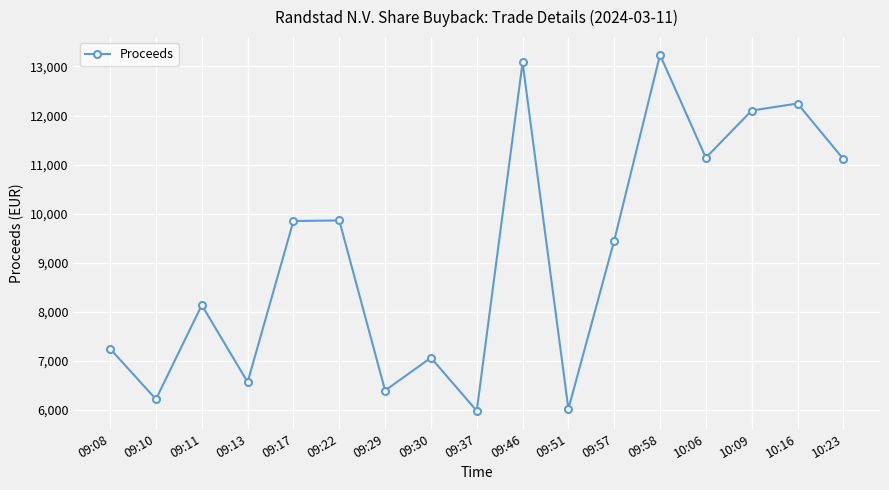

Does the chart have visible grid lines?

Yes